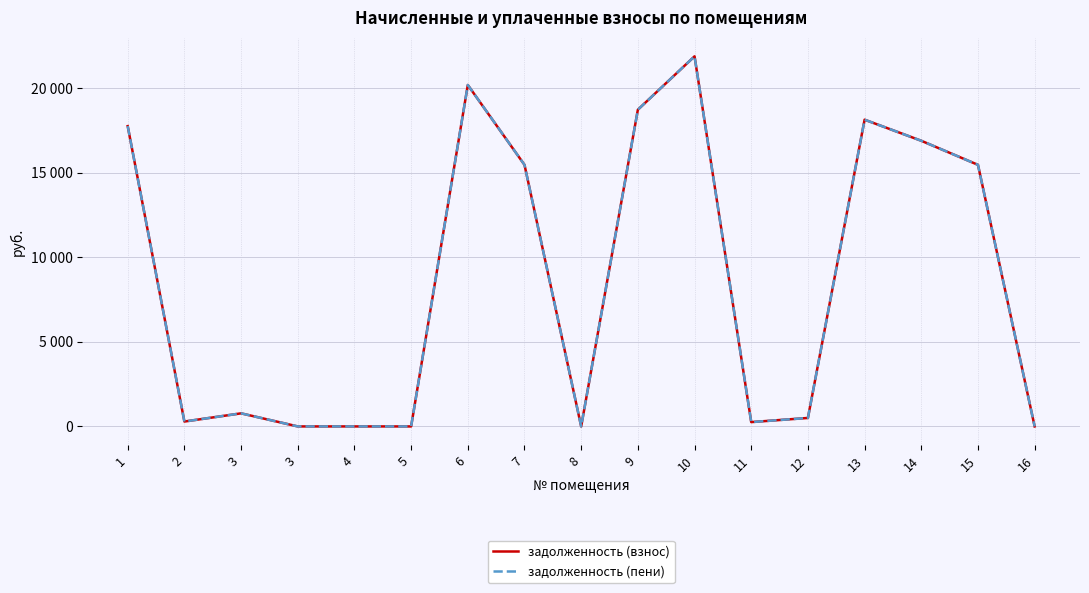

Is this an area chart (filled region under the line)?

No